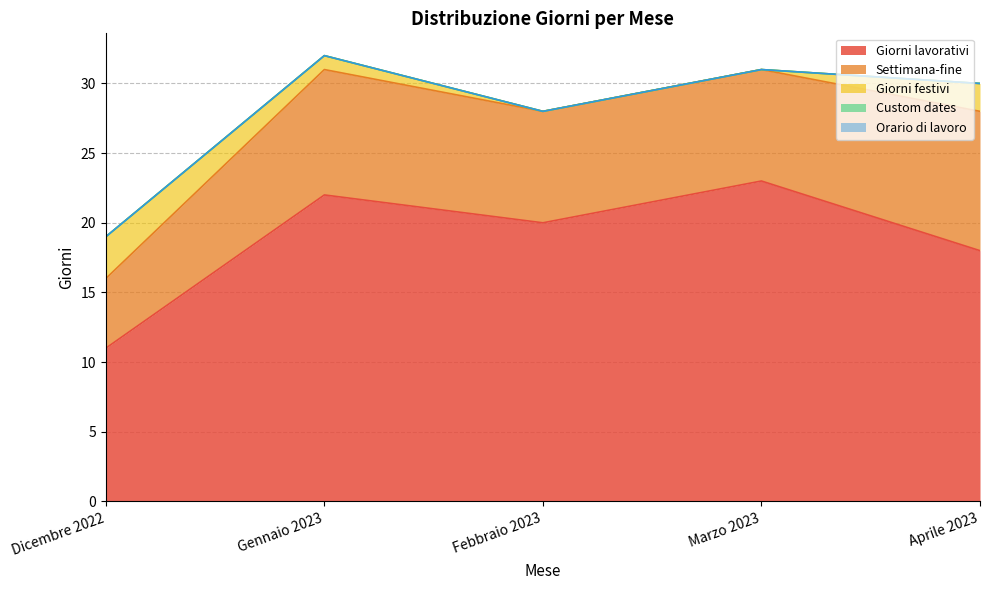

How many lines are shown in the chart?

5